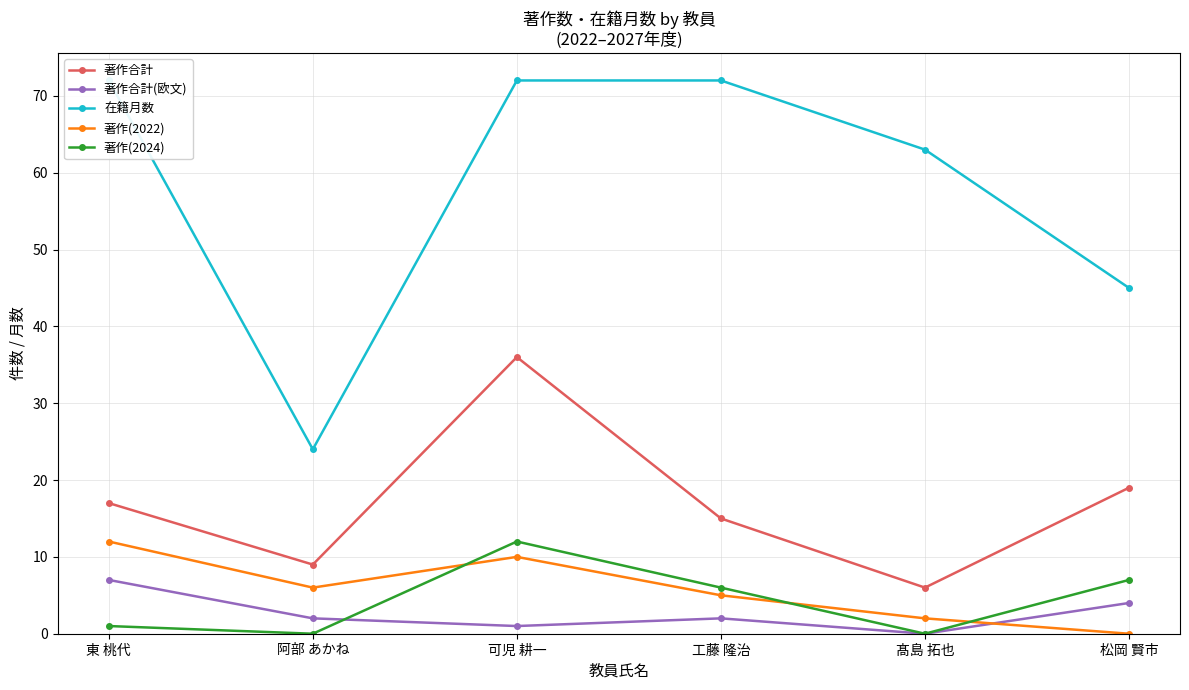

What is the greatest value displayed?

72